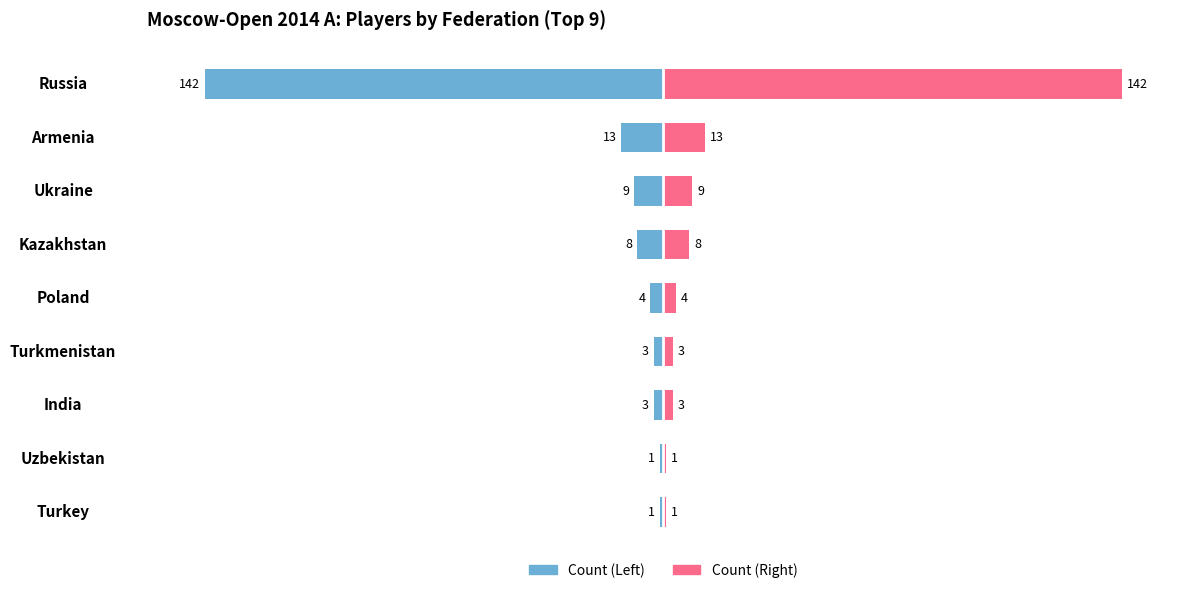

What is the difference between the maximum and minimum values in the Players Count series?

141